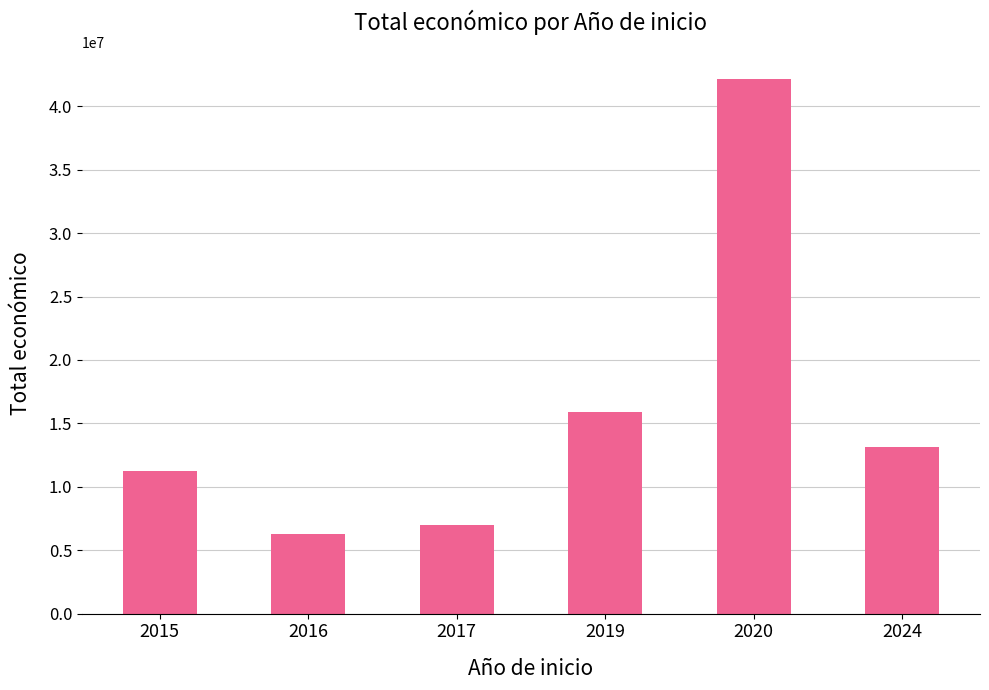

What is the change in value from 2015 to 2024?

+1875978